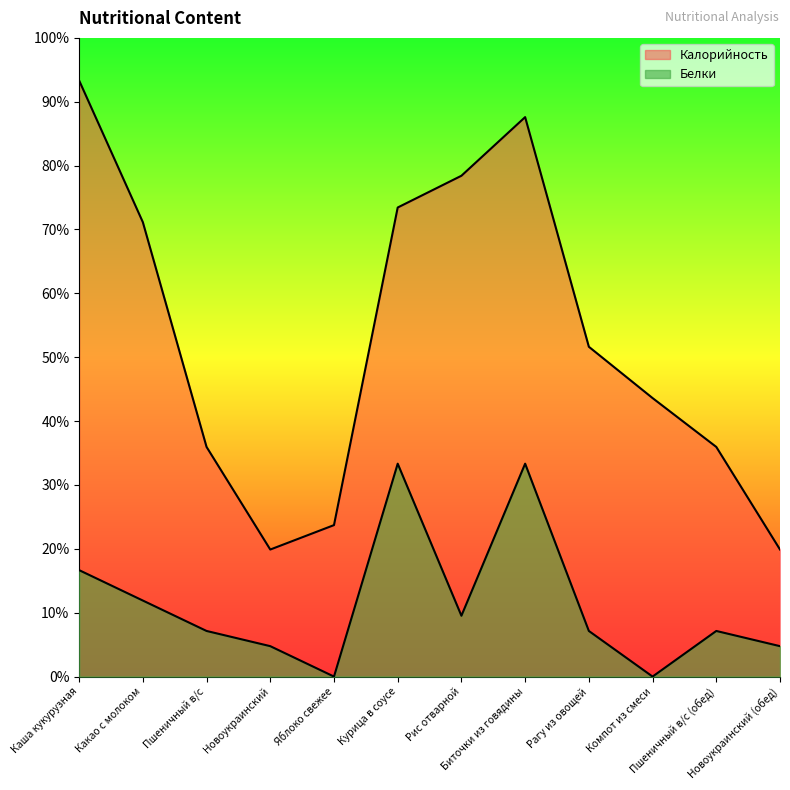

Does the chart display data point markers on the line(s)?

No